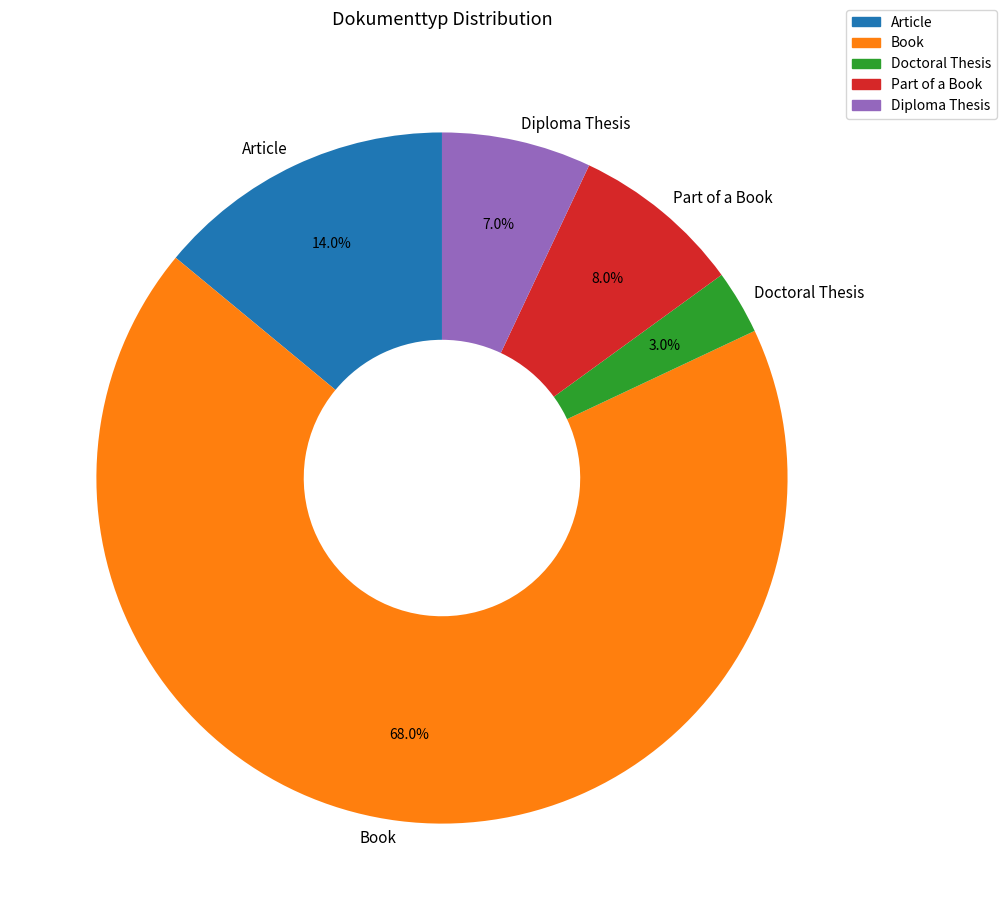

Between Diploma Thesis and Book, which is larger?

Book